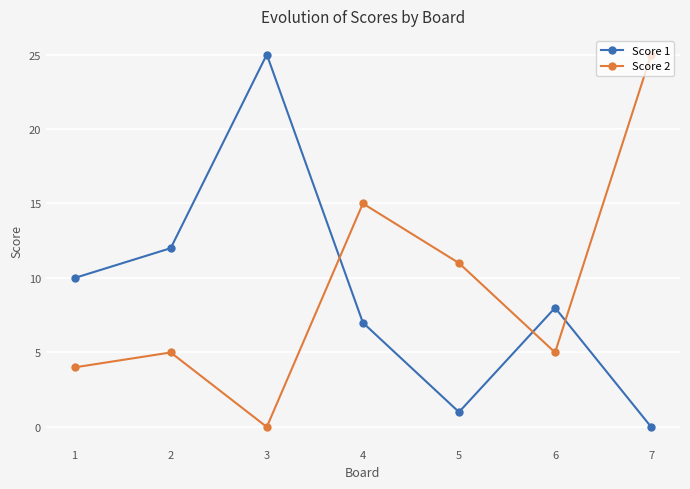

Rank the categories by Score 1 value from lowest to highest.

7, 5, 4, 6, 1, 2, 3